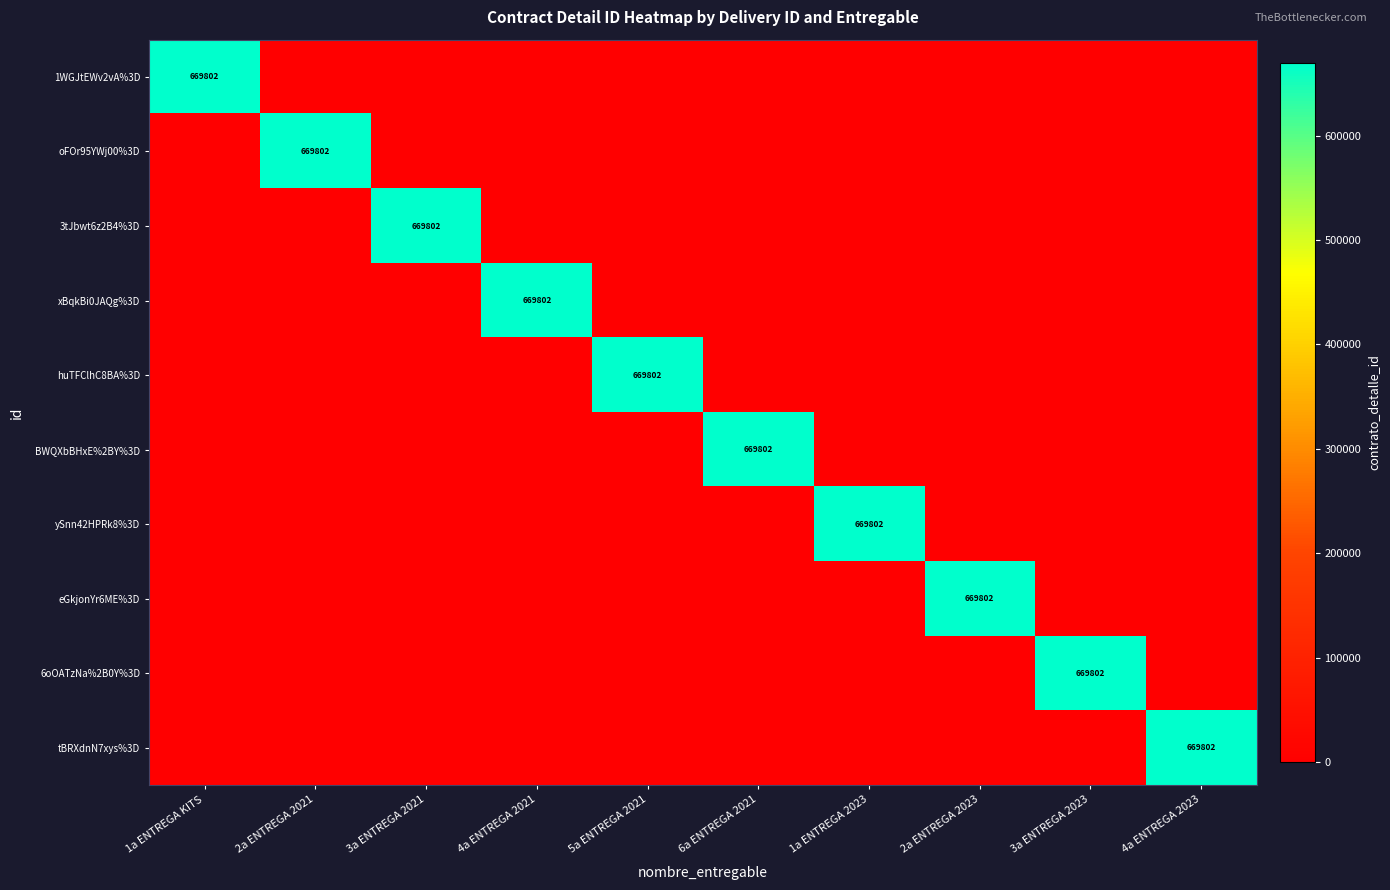

Is it true that ySnn42HPRk8%3D equals 669802 at 1a ENTREGA 2023?

True